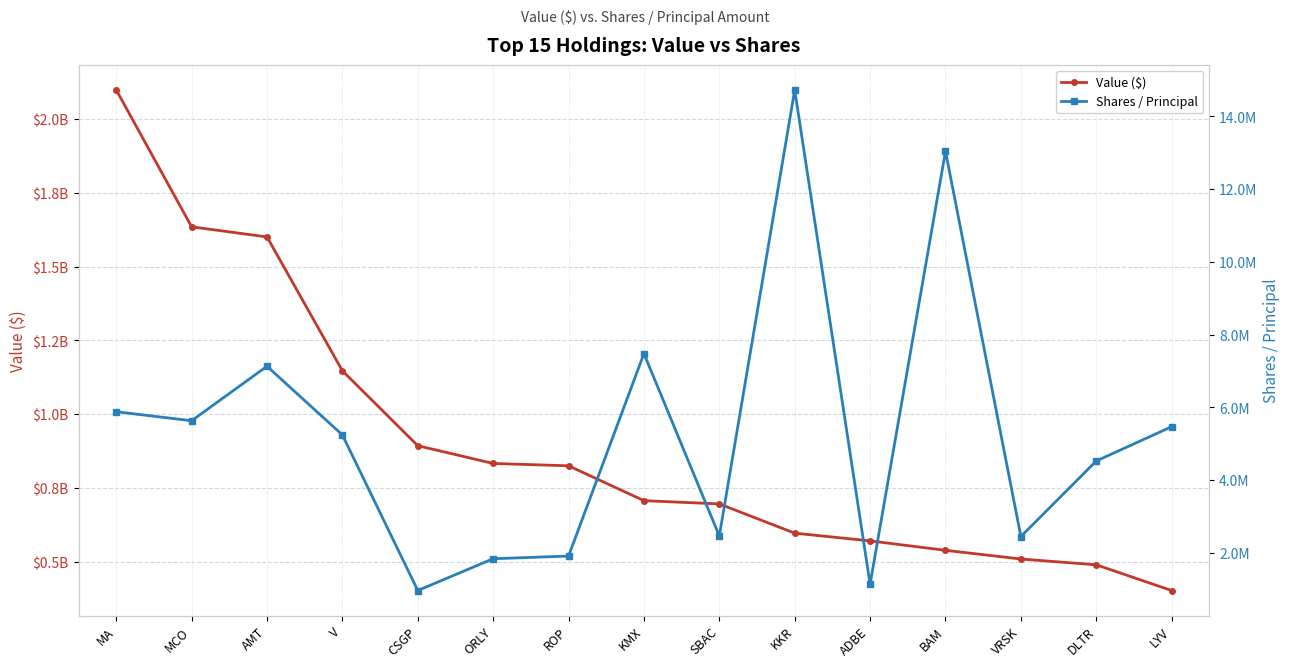

True or false: Value ($) has a value of 538185000 at BAM.

True